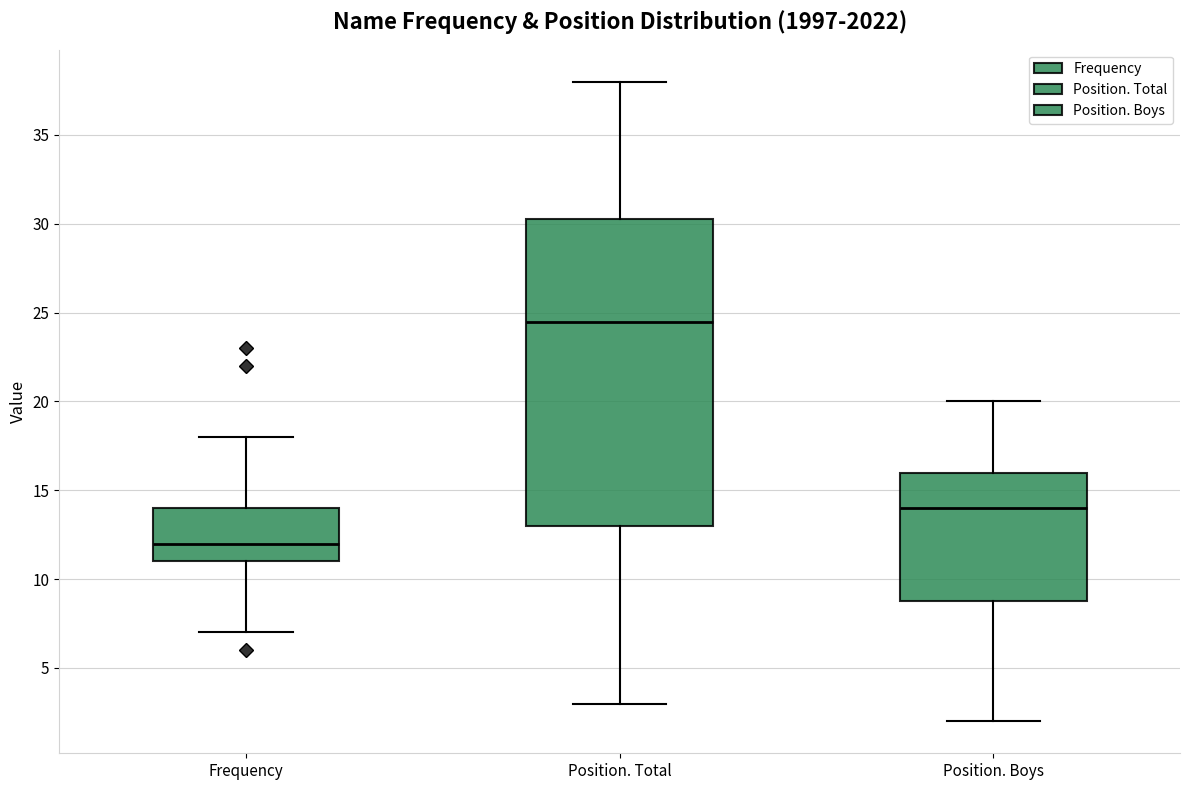

Which box is the tallest, from its lower edge to its upper edge?

Position. Total